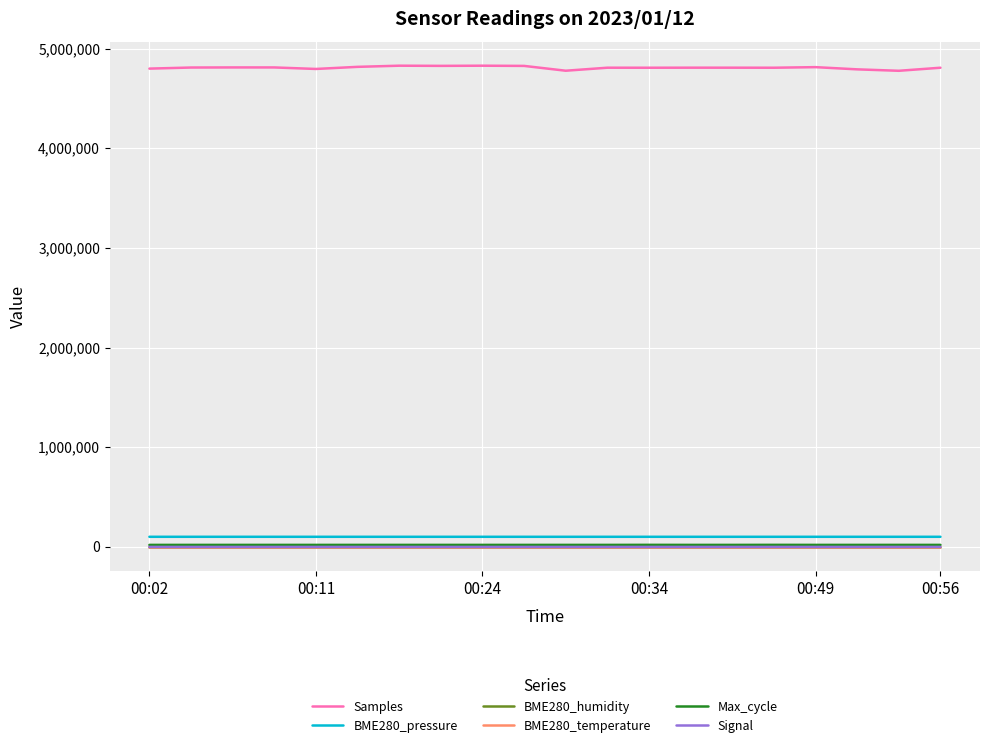

What are all the series names shown in the legend?

Samples, BME280_pressure, BME280_humidity, BME280_temperature, Max_cycle, Signal